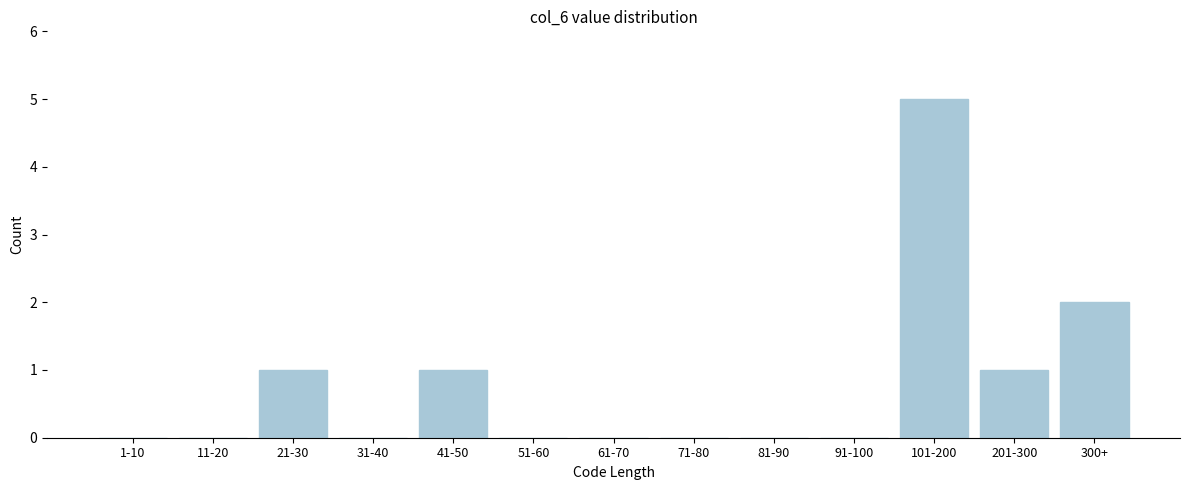

Reading left to right, list all the values displayed in this chart.

1-10=0	11-20=0	21-30=1	31-40=0	41-50=1	51-60=0	61-70=0	71-80=0	81-90=0	91-100=0	101-200=5	201-300=1	300+=2